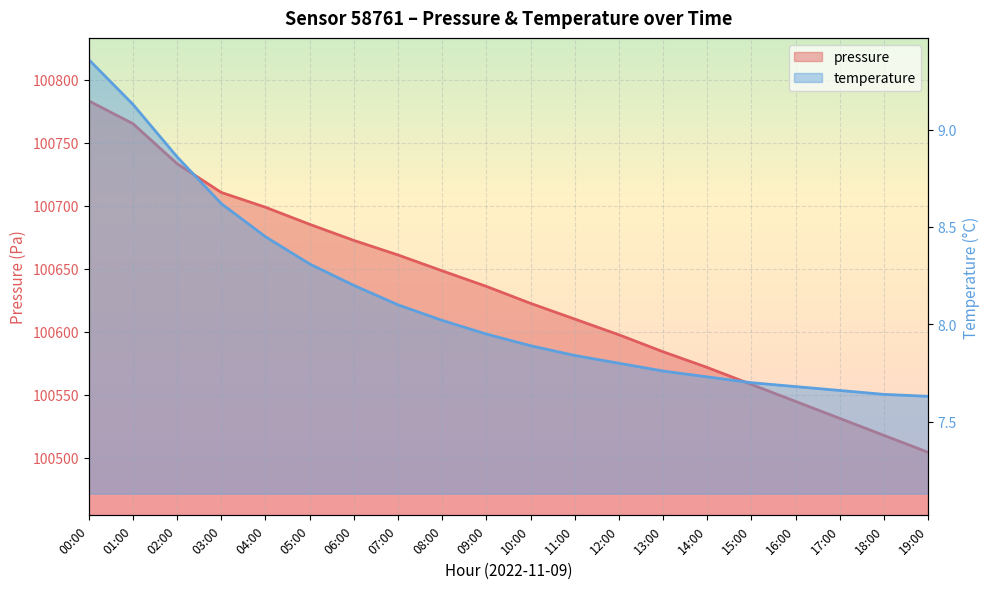

What is the difference between the second highest and minimum values in the pressure series?

260.8